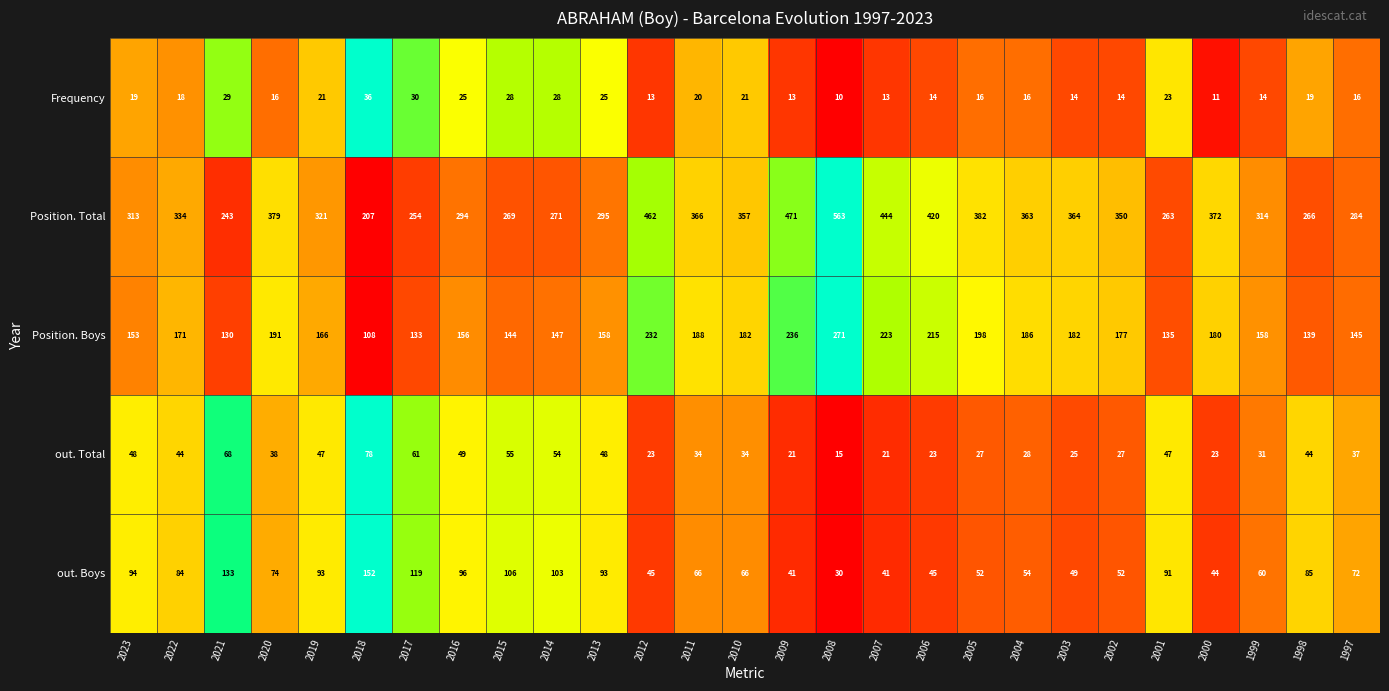

Which label corresponds to the largest value in the chart?

2008